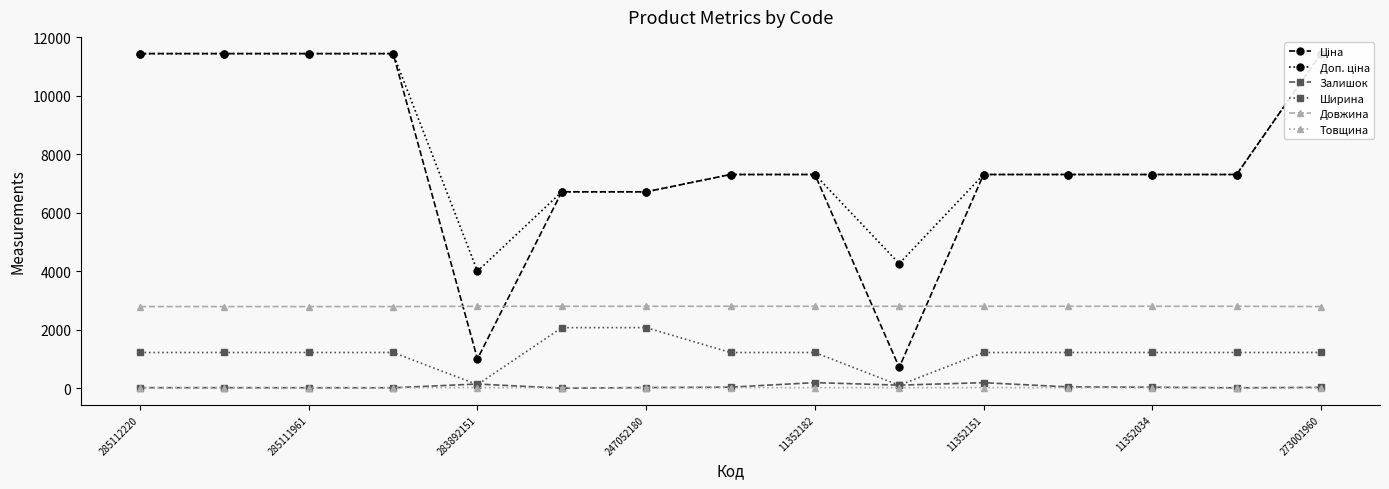

Count the number of categories in the chart.

15